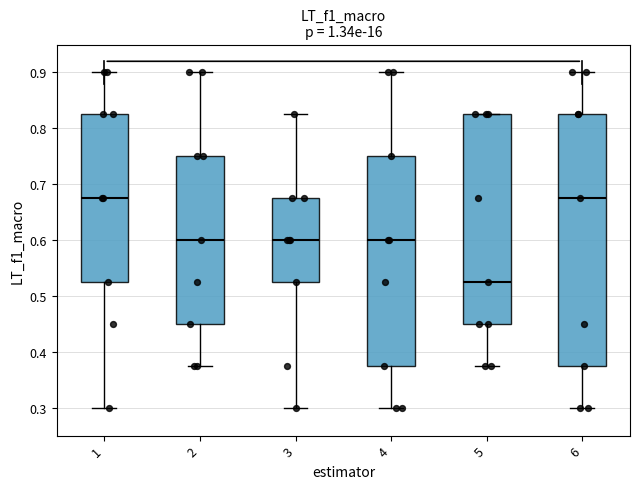

Reading left to right, transcribe this box plot: for each box, give where its median line is, the range the box spans, and where its two whiskers end, as read against the y-axis. The values are not printed on the chart, so give them approximately, as read against the axis.

1: median 0.68, box 0.53 to 0.83, whiskers 0.30 to 0.90
2: median 0.60, box 0.45 to 0.75, whiskers 0.38 to 0.90
3: median 0.60, box 0.53 to 0.68, whiskers 0.30 to 0.83
4: median 0.60, box 0.38 to 0.75, whiskers 0.30 to 0.90
5: median 0.53, box 0.45 to 0.83, whiskers 0.38 to 0.83
6: median 0.68, box 0.38 to 0.83, whiskers 0.30 to 0.90